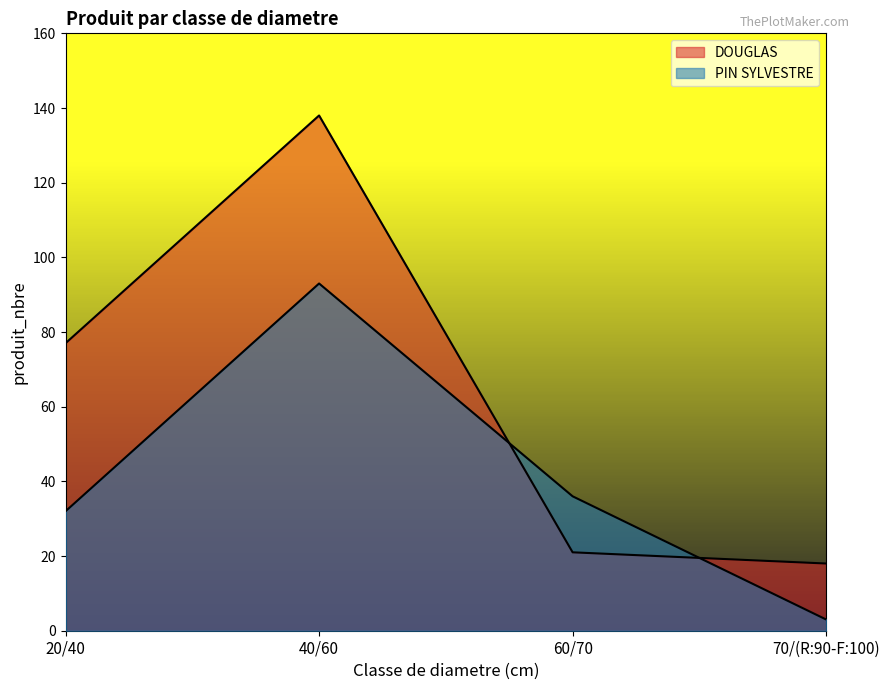

The PIN SYLVESTRE series shows 4 at 70/(R:90-F:100). True or false?

False